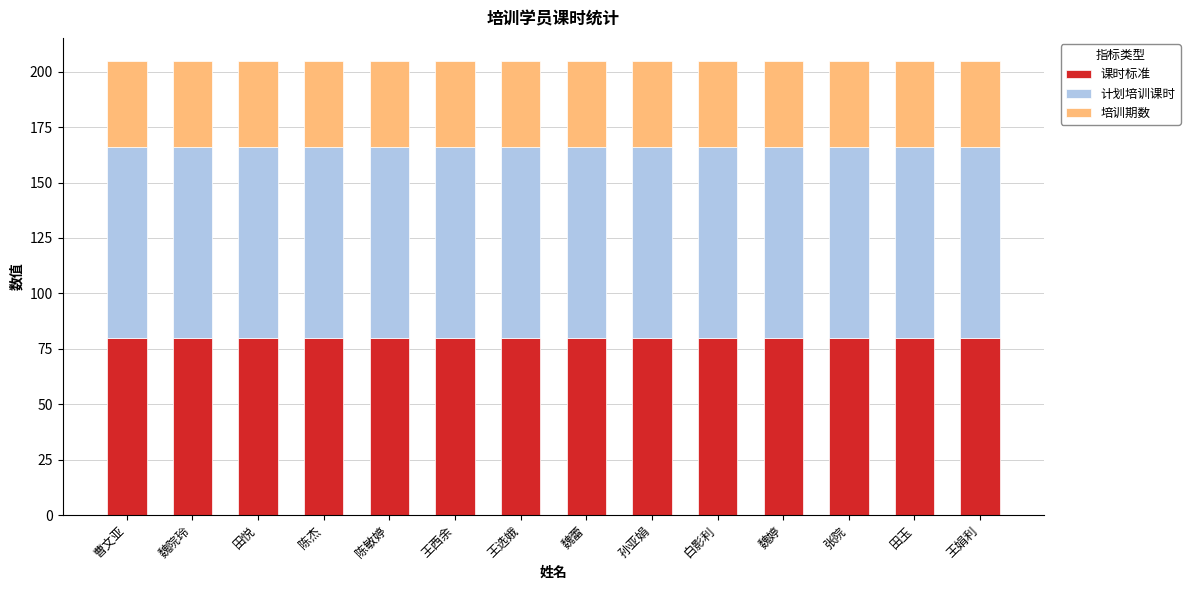

What is the average value of the 课时标准 series?

80